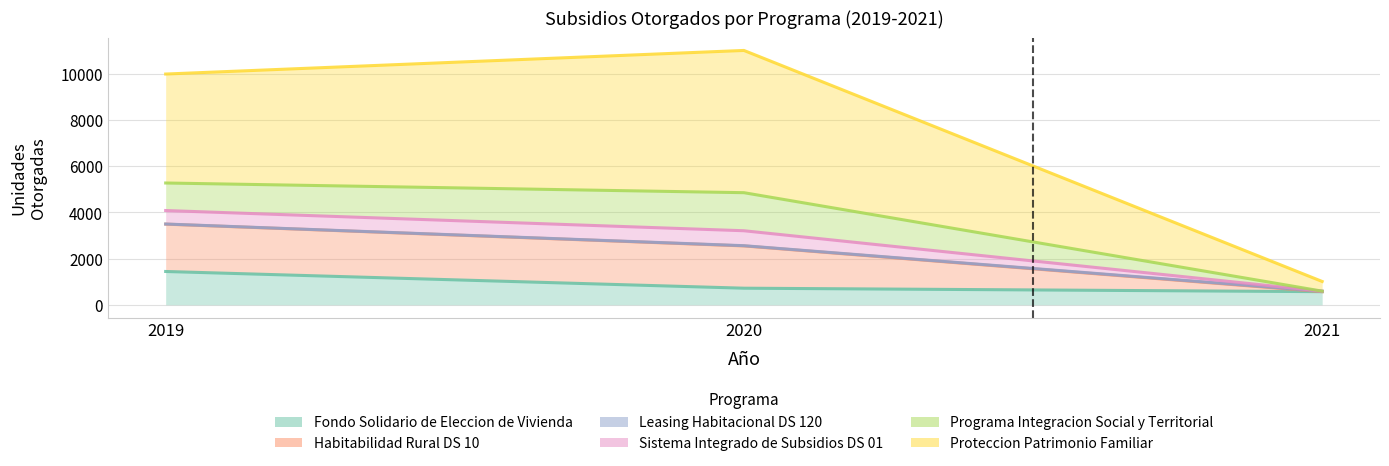

What value does the Habitabilidad Rural DS 10 series have at 2021?

590